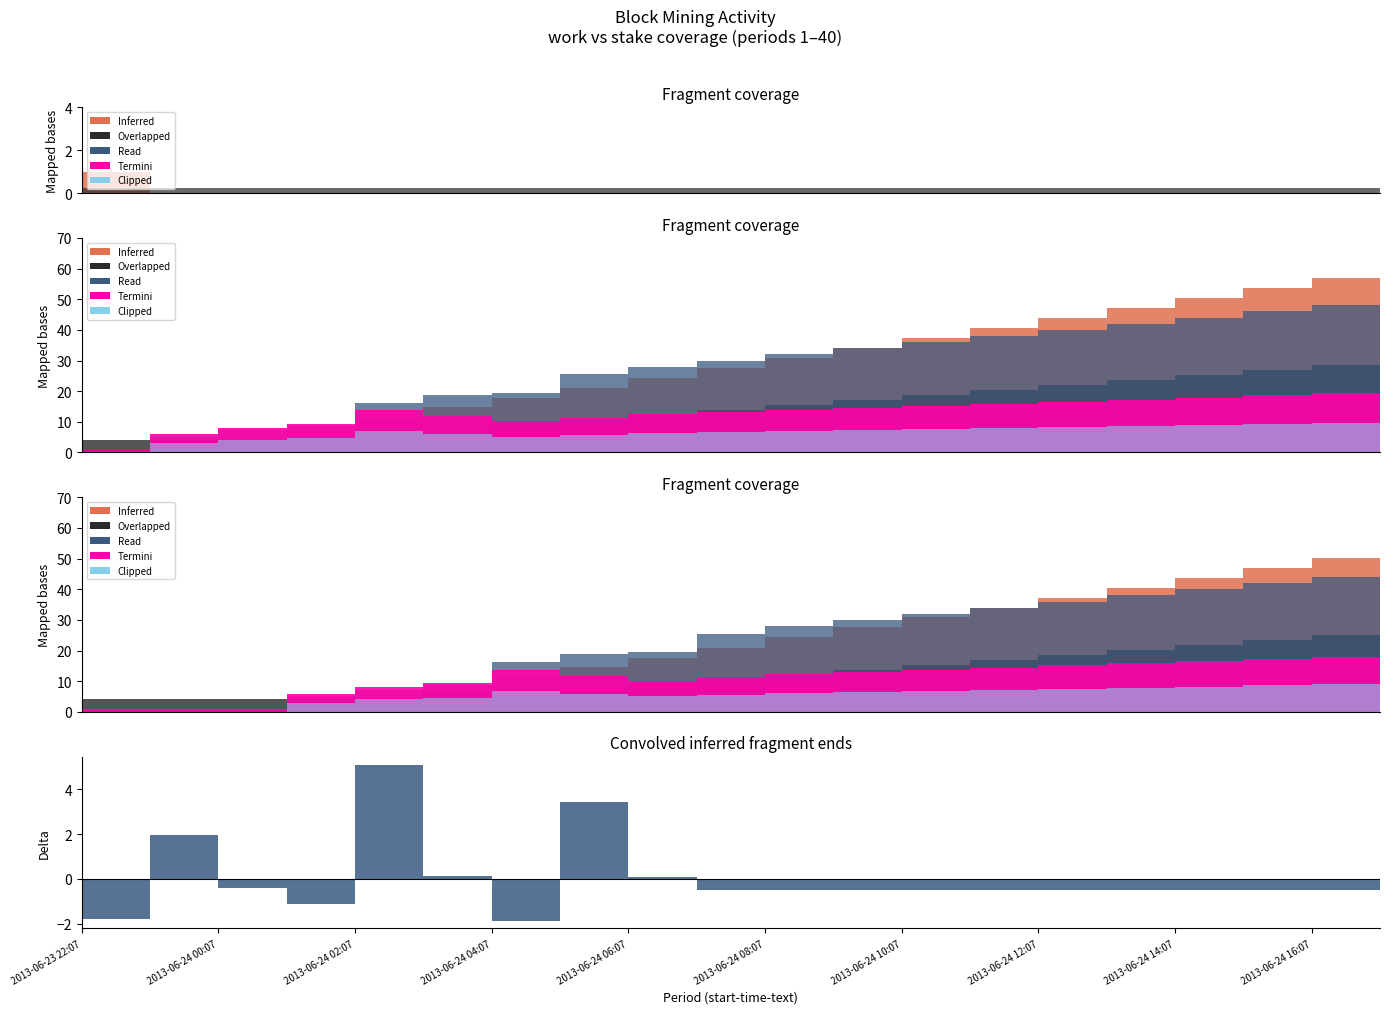

True or false: diff-work and mint-work intersect in this chart.

False